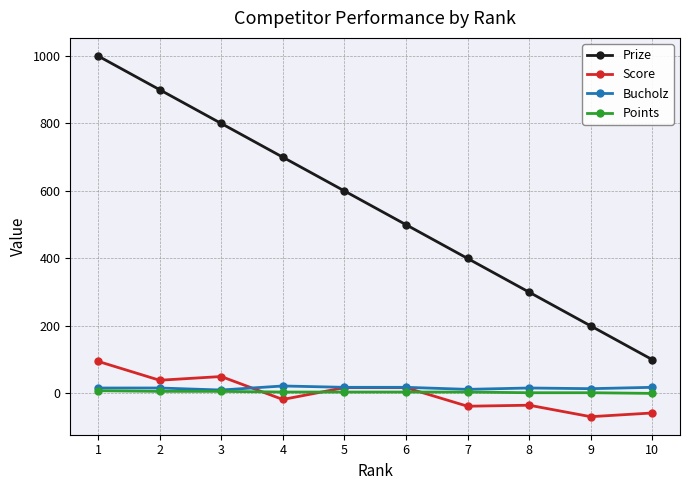

How many lines are shown in the chart?

4